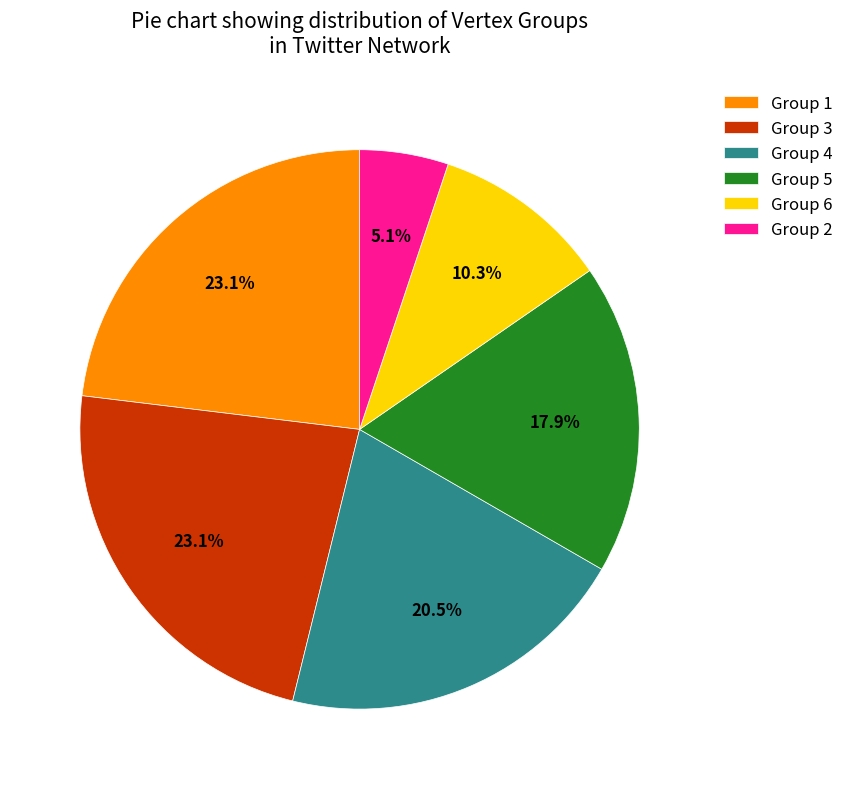

To the nearest percent, what is the average slice percentage?

17%